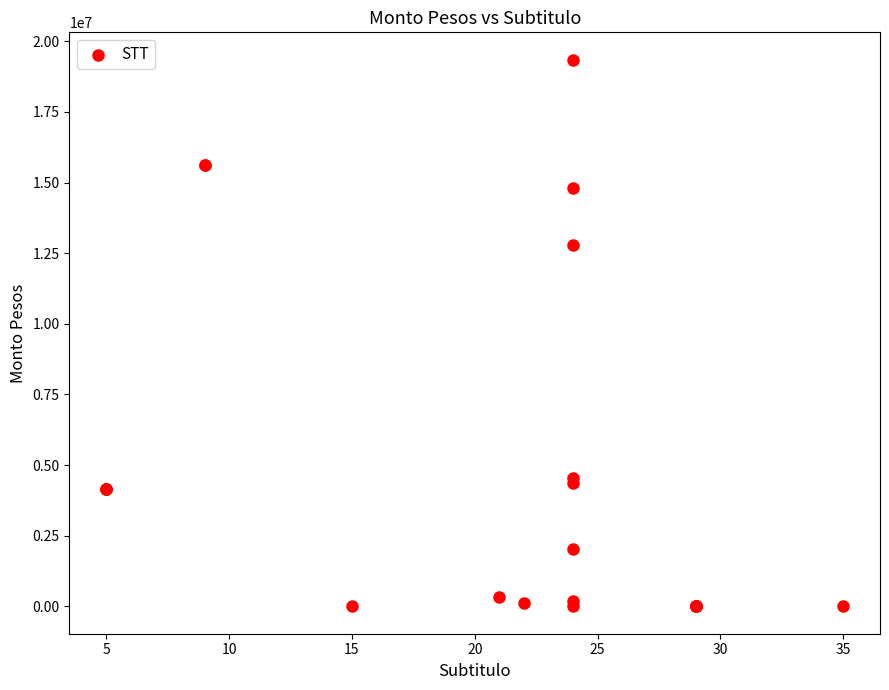

What Y value in the scatter plot is closest to 9673577?

12774545